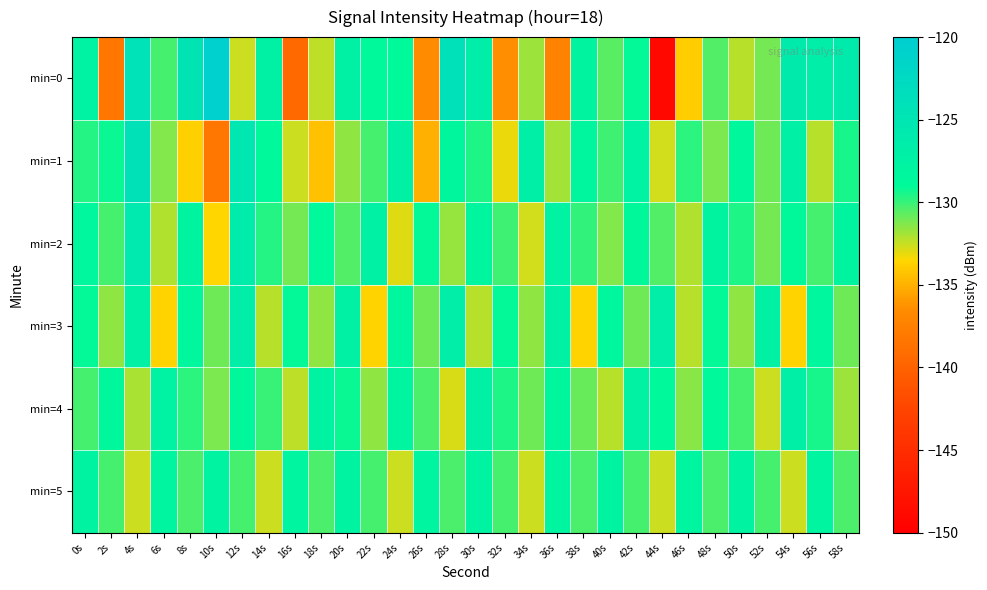

List the series in order of their peak value, highest first.

min=0, min=1, min=2, min=3, min=4, min=5